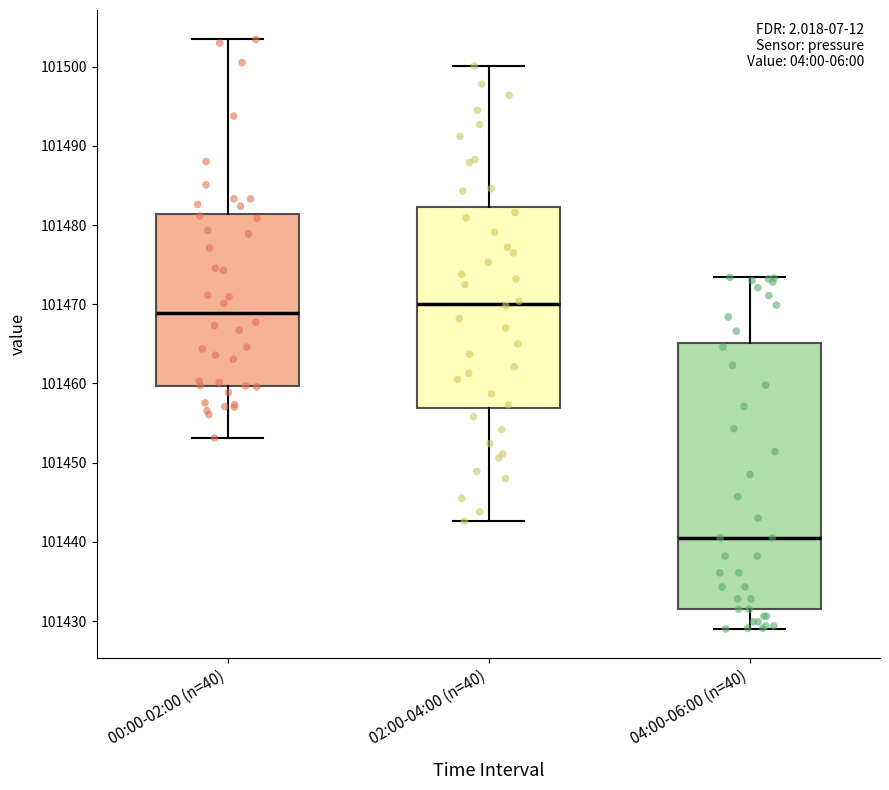

Which box's median line is the highest?

02:00-04:00 (n=40)